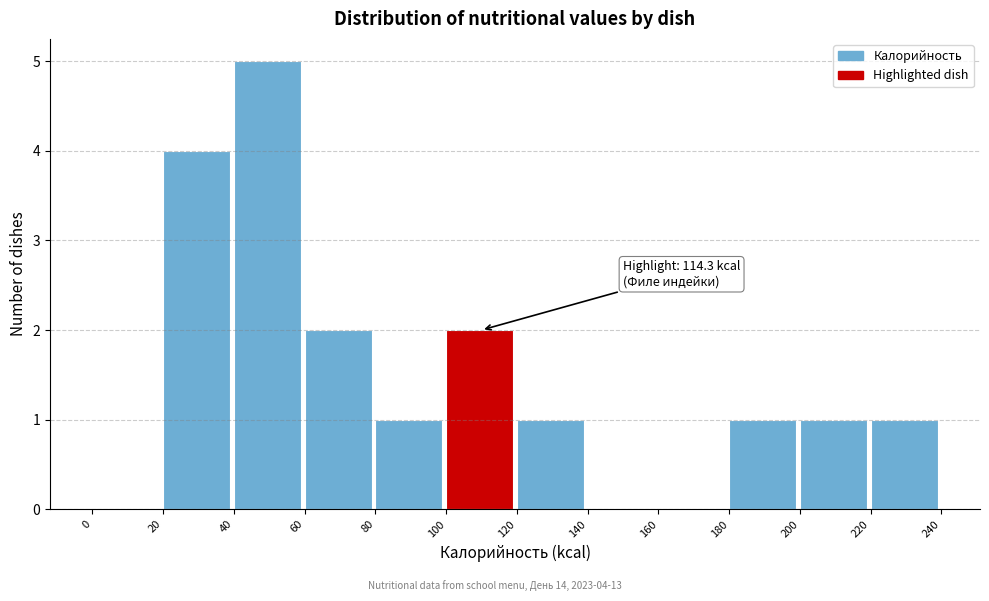

Over which range of the x-axis is the bar tallest?

40 to 60